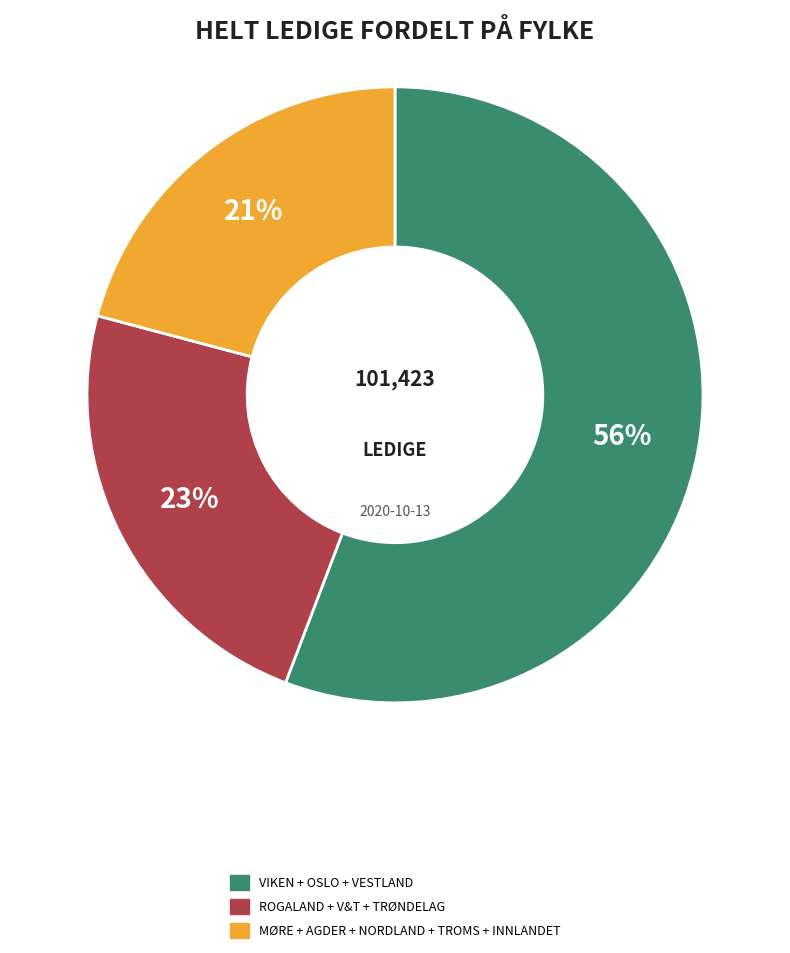

Does any single category account for the majority?

Yes